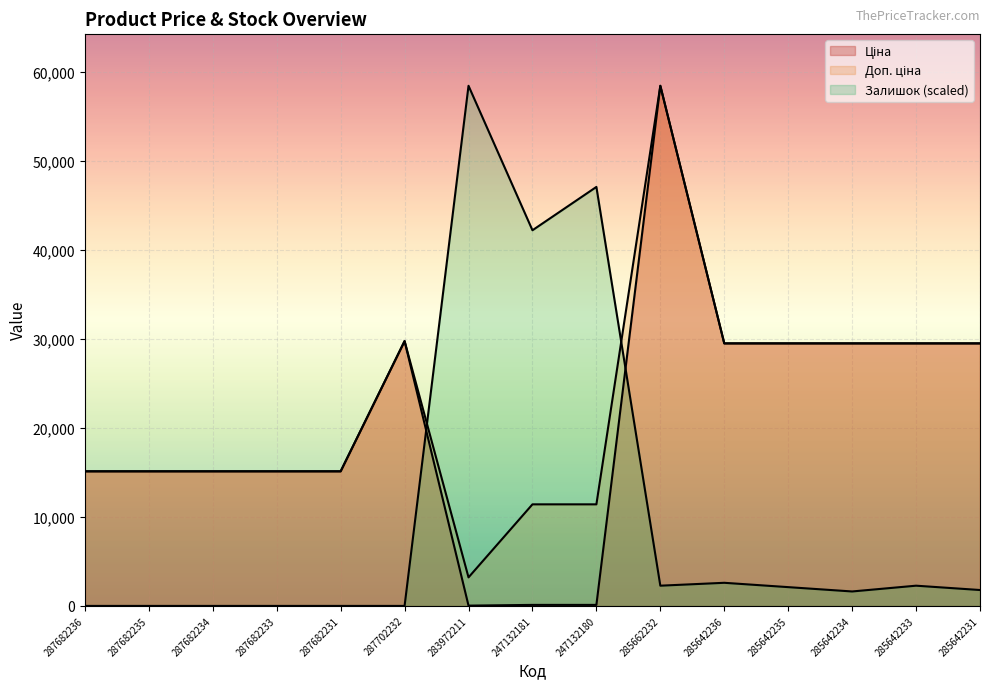

At 285642234, list the series in order from largest to smallest.

Ціна, Доп. ціна, Залишок